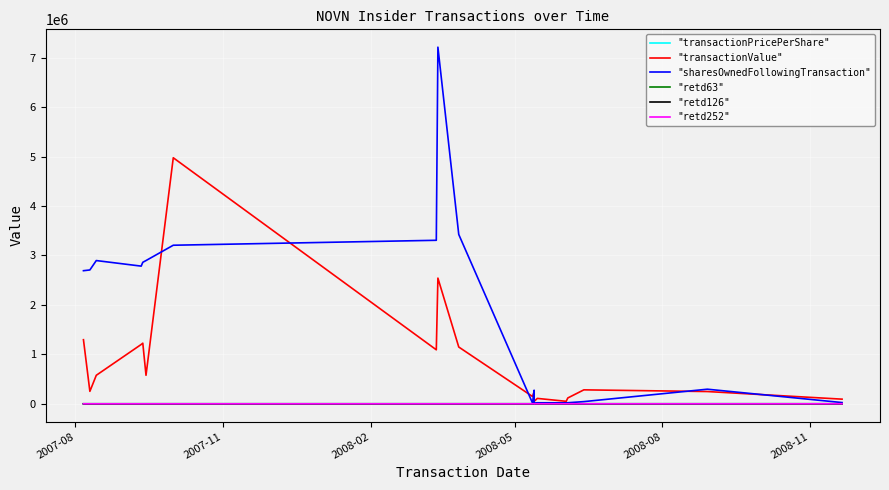

What value does the "transactionPricePerShare" series have at 2008-11?

16.5